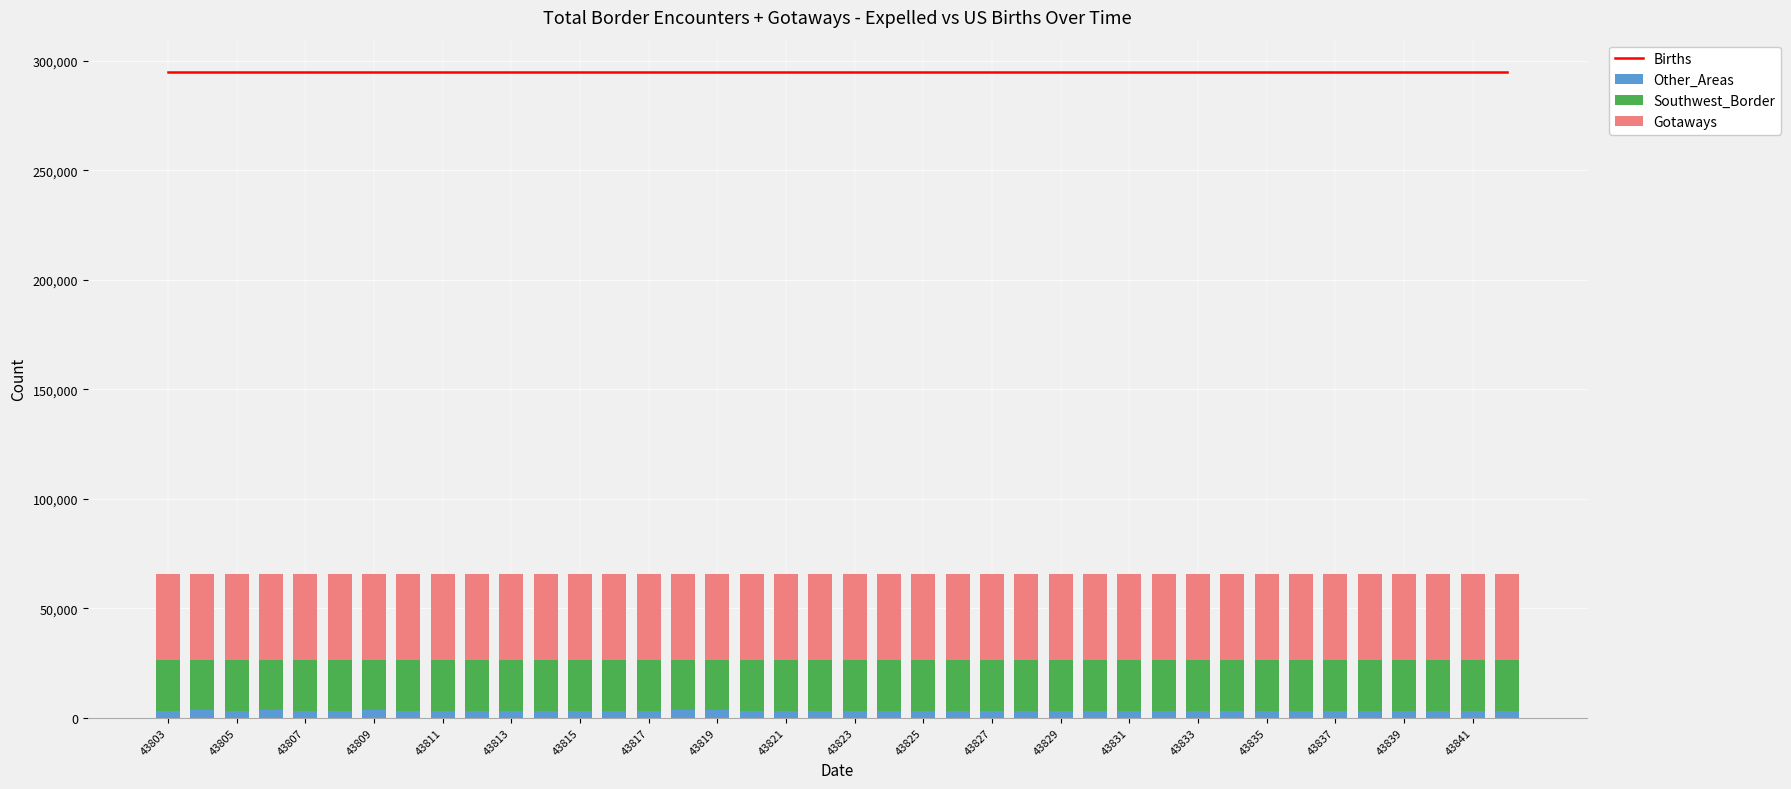

Between 22 and 31, which series saw the biggest shift?

Southwest_Border